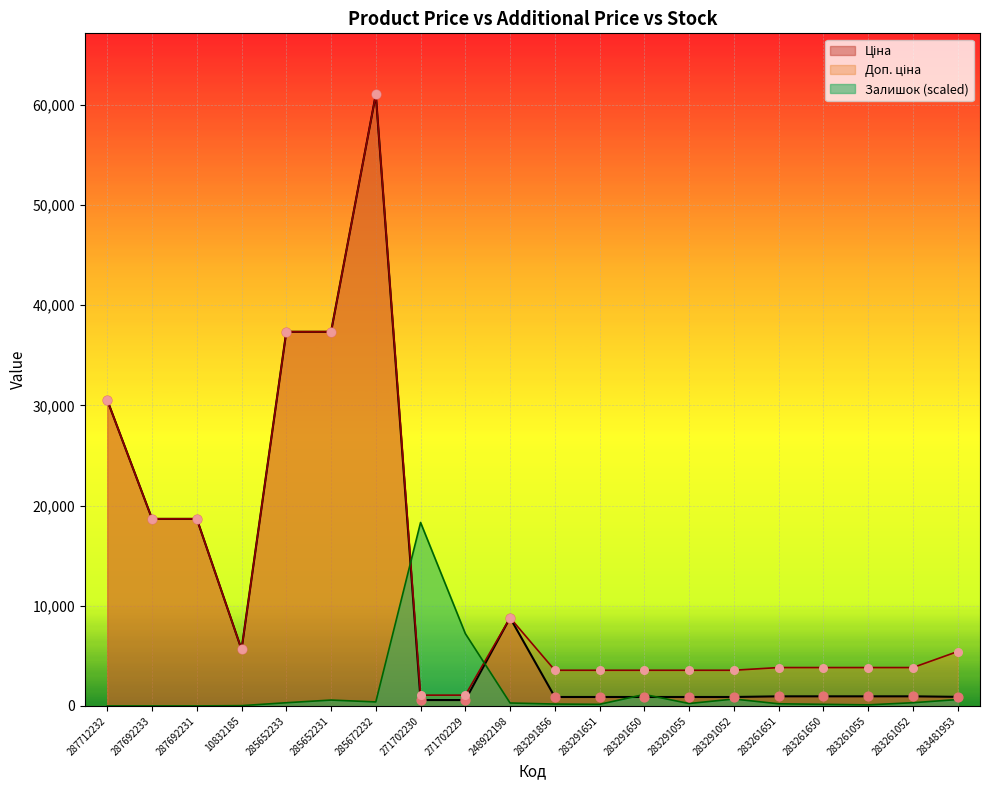

What are all the series names shown in the legend?

Ціна, Доп. ціна, Залишок